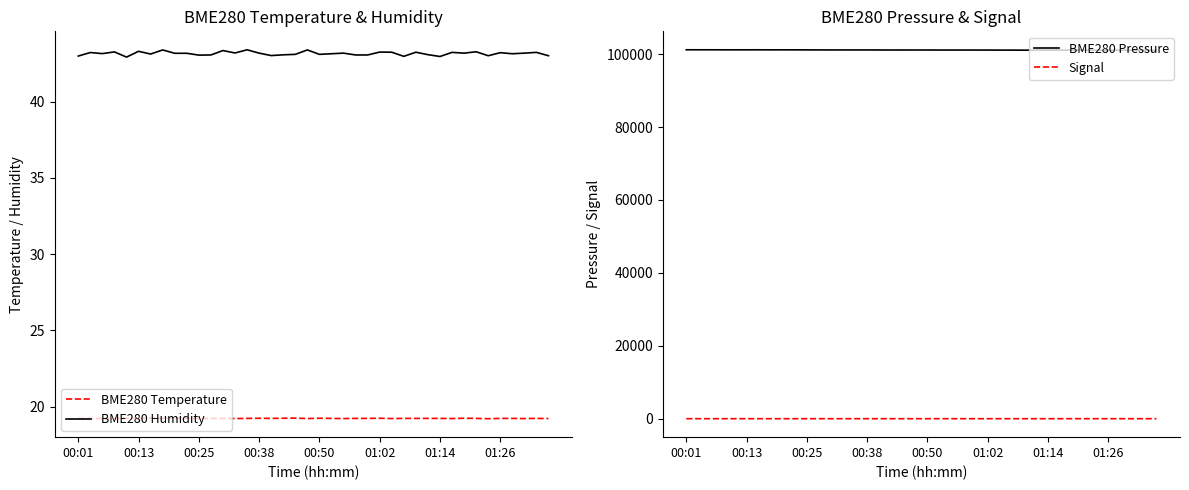

What value does the BME280 Pressure series have at 36?

101116.5